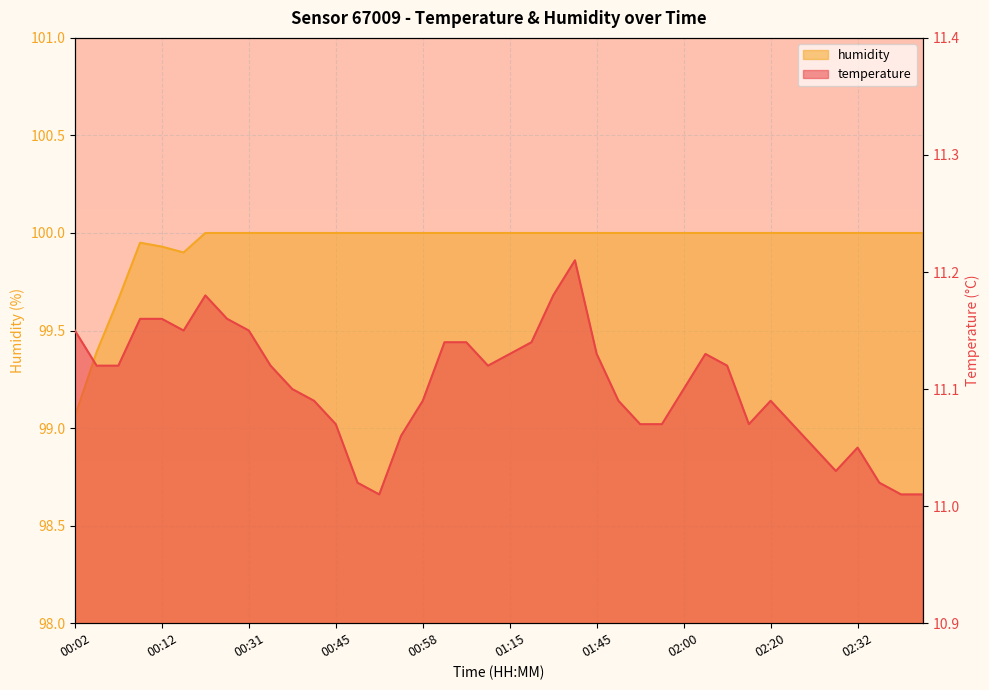

Reading right to left, extract all data points from this chart.

temperature: 11.0	11.0	11.0	11.1	11.0	11.1	11.1	11.1	11.1	11.1	11.1	11.1	11.1	11.1	11.1	11.1	11.2	11.2	11.1	11.1	11.1	11.1	11.1	11.1	11.1	11.0	11.0	11.1	11.1	11.1	11.1	11.2	11.2	11.2	11.2	11.2	11.2	11.1	11.1	11.2
humidity: 100.0	100.0	100.0	100.0	100.0	100.0	100.0	100.0	100.0	100.0	100.0	100.0	100.0	100.0	100.0	100.0	100.0	100.0	100.0	100.0	100.0	100.0	100.0	100.0	100.0	100.0	100.0	100.0	100.0	100.0	100.0	100.0	100.0	100.0	99.9	99.9	100.0	99.7	99.4	99.1